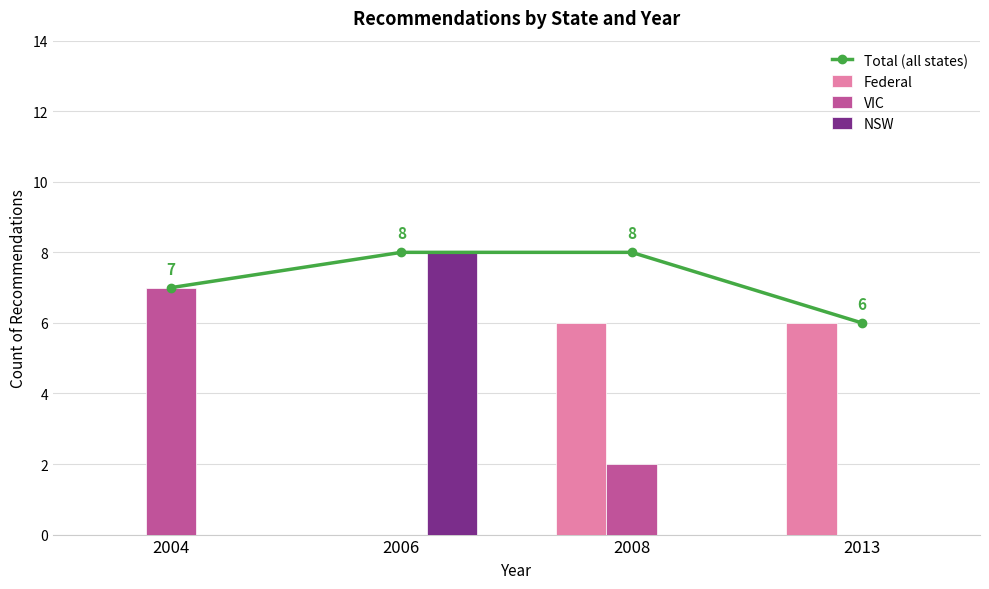

At which category is the sum across all series the highest?

2006